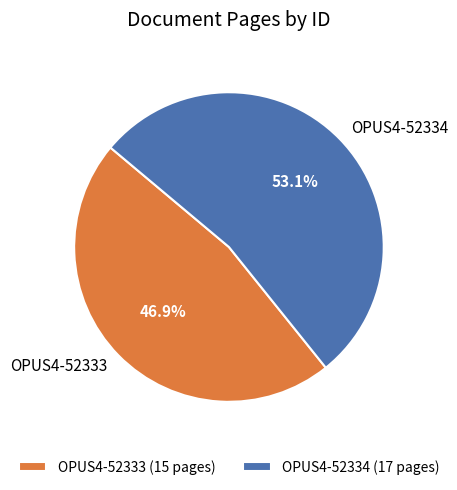

To the nearest percent, what is the difference between the largest and smallest slice percentages?

6%